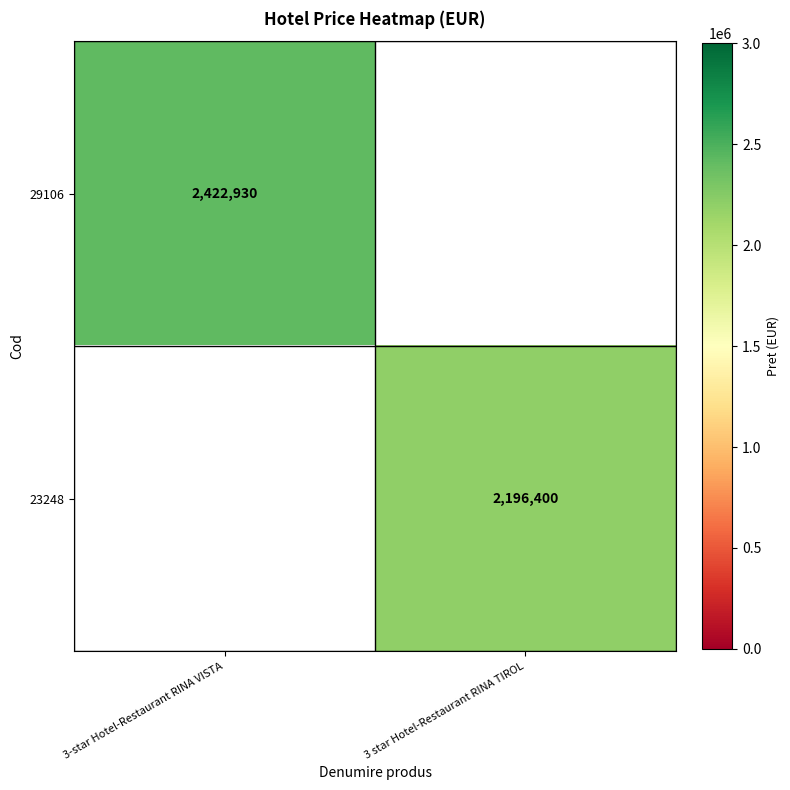

The value of 29106 at 3-star Hotel-Restaurant RINA VISTA is 895758.0. True or false?

False